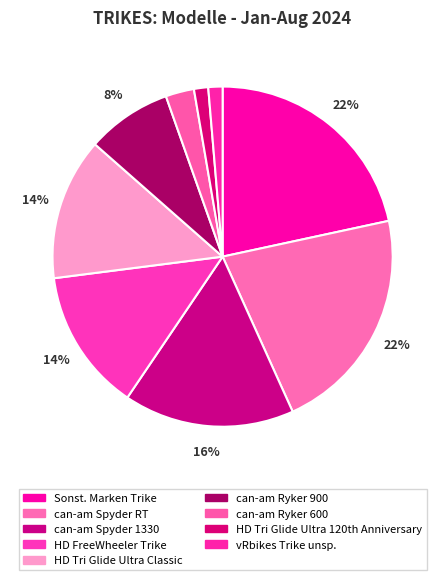

What is the total percentage of can-am Ryker 900 and can-am Ryker 600?

10.8%